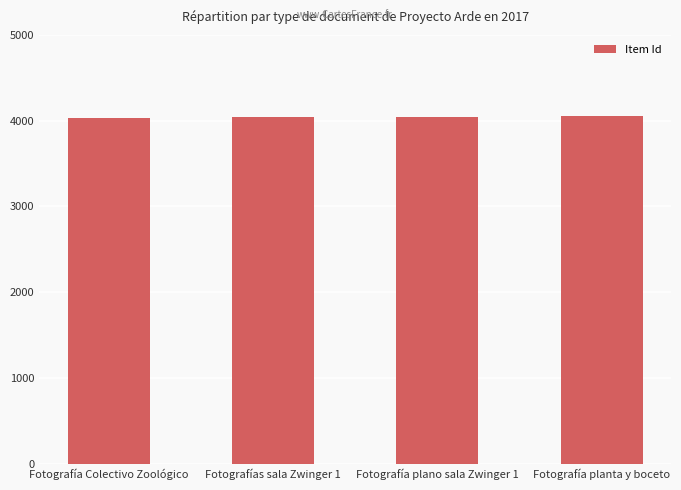

What is the sum of the values at Fotografía plano sala Zwinger 1 and Fotografías sala Zwinger 1?

8084